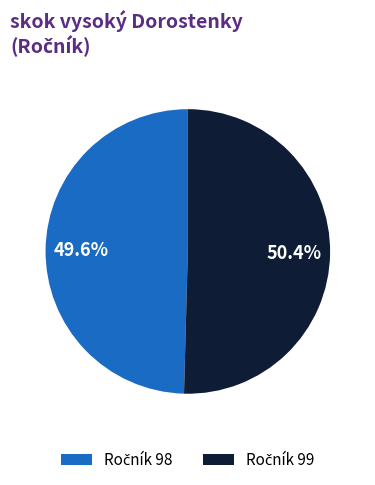

Is there any slice that represents more than half of the pie?

Yes